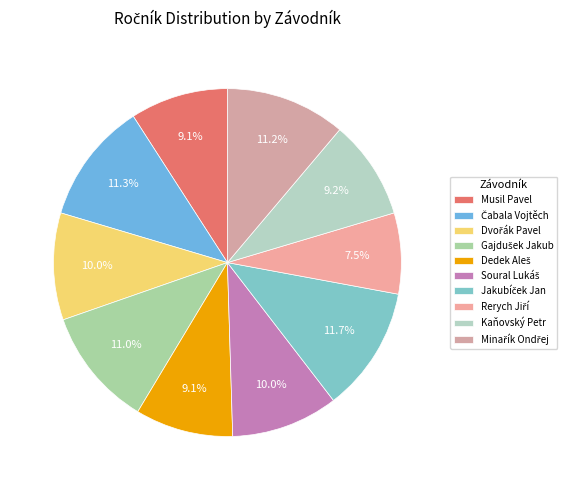

Does any single category account for the majority?

No